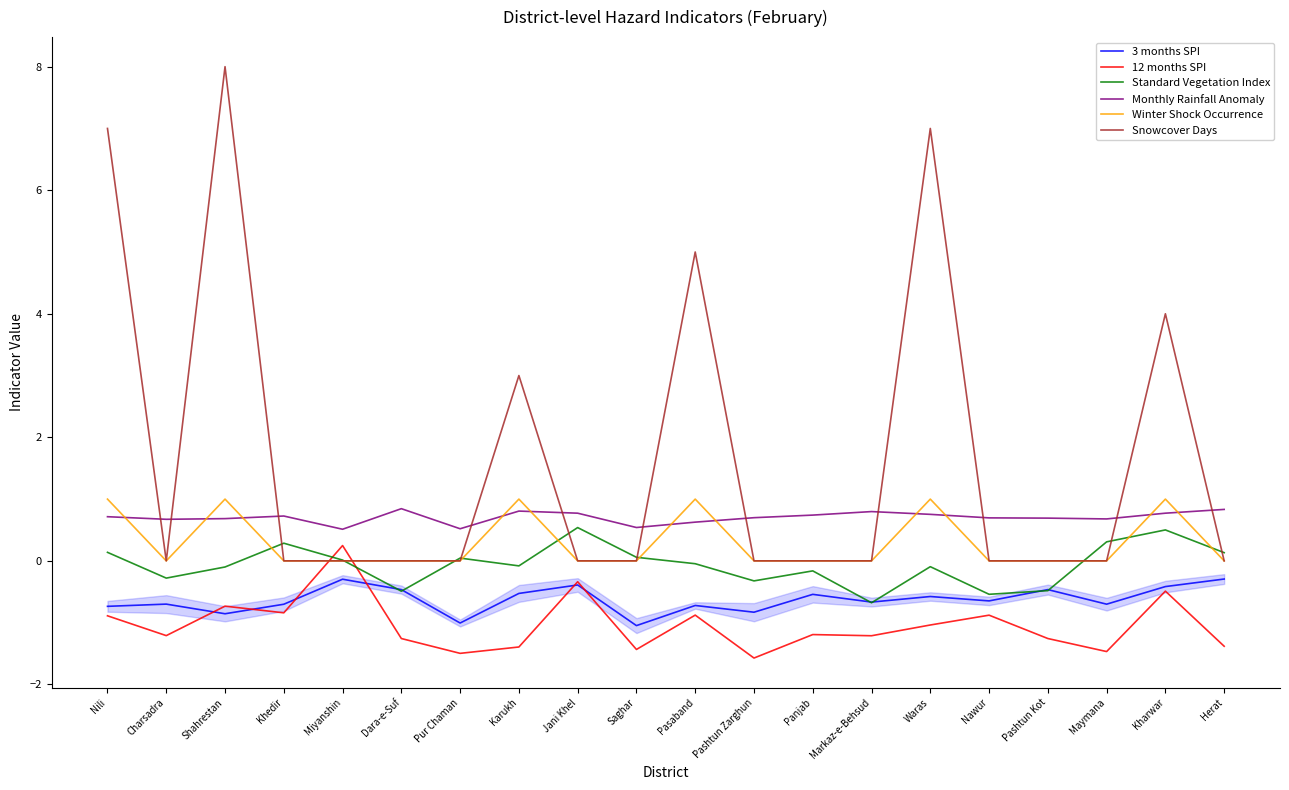

What is the sum of all Monthly Rainfall Anomaly values?

14.1